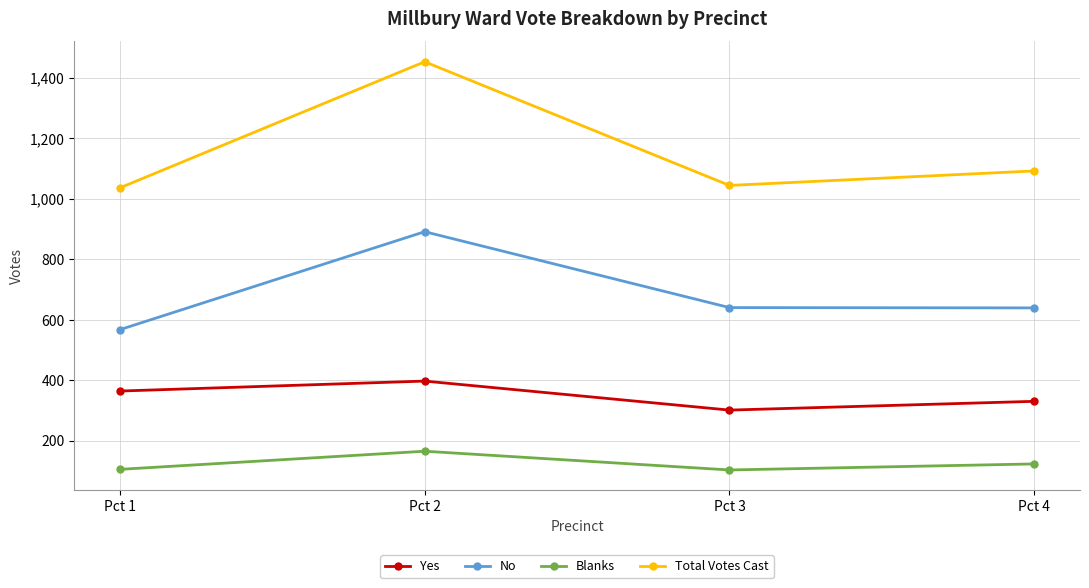

Does the chart have visible grid lines?

Yes